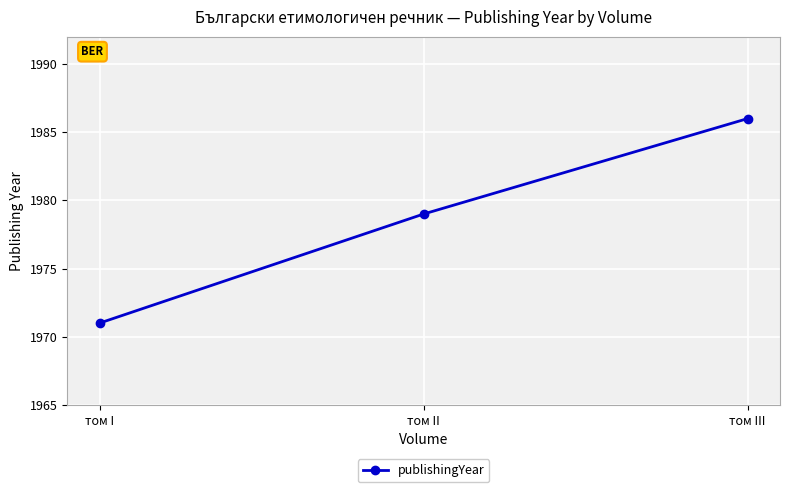

The chart shows a value of 3293 at том II. True or false?

False